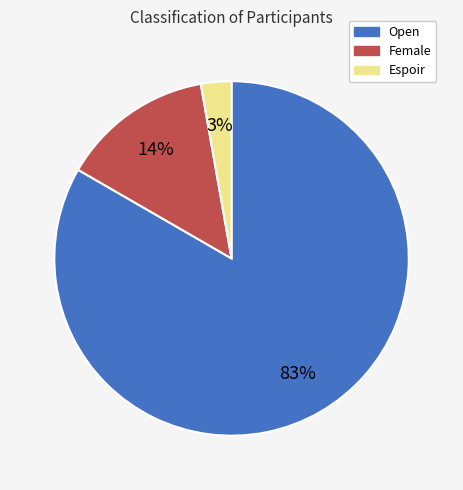

Does any single category account for the majority?

Yes